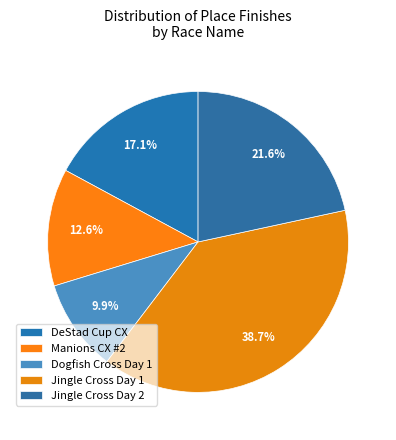

True or false: Dogfish Cross Day 1 accounts for 10% of the total.

True